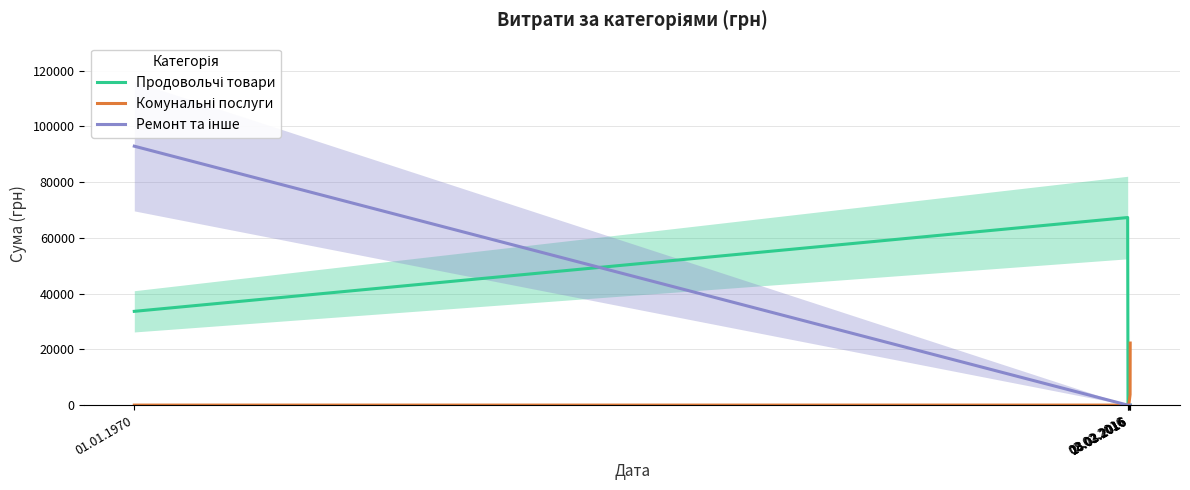

List the labels in order of Продовольчі товари value, largest first.

02.02.2016, 01.01.1970, 08.02.2016, 23.02.2016, 14.03.2016, 16.03.2016